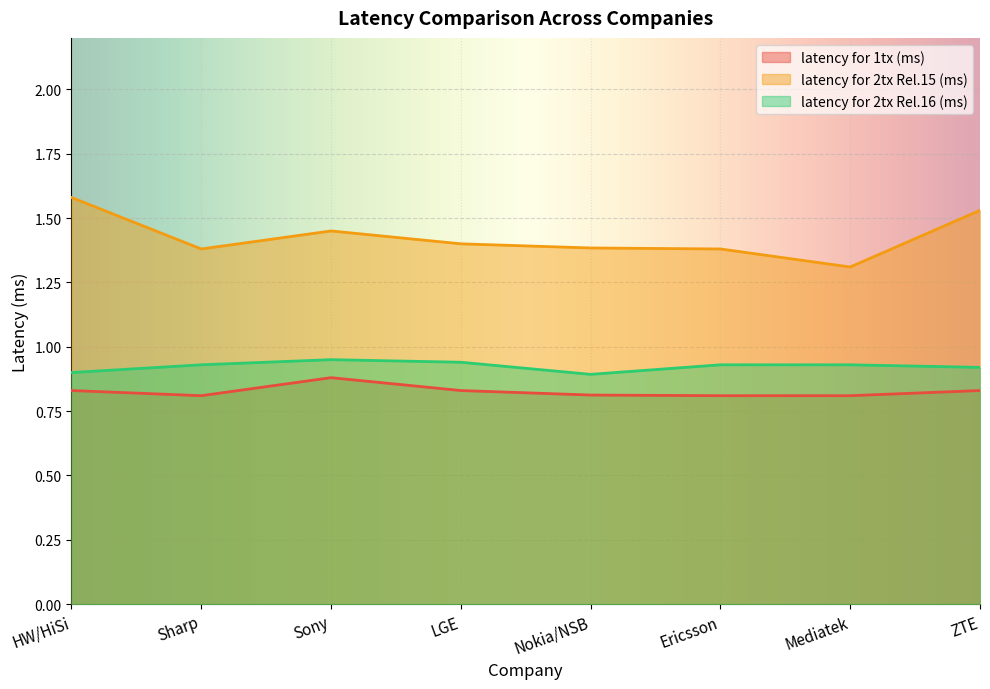

True or false: latency for 1tx (ms) and latency for 2tx Rel.15 (ms) intersect in this chart.

False